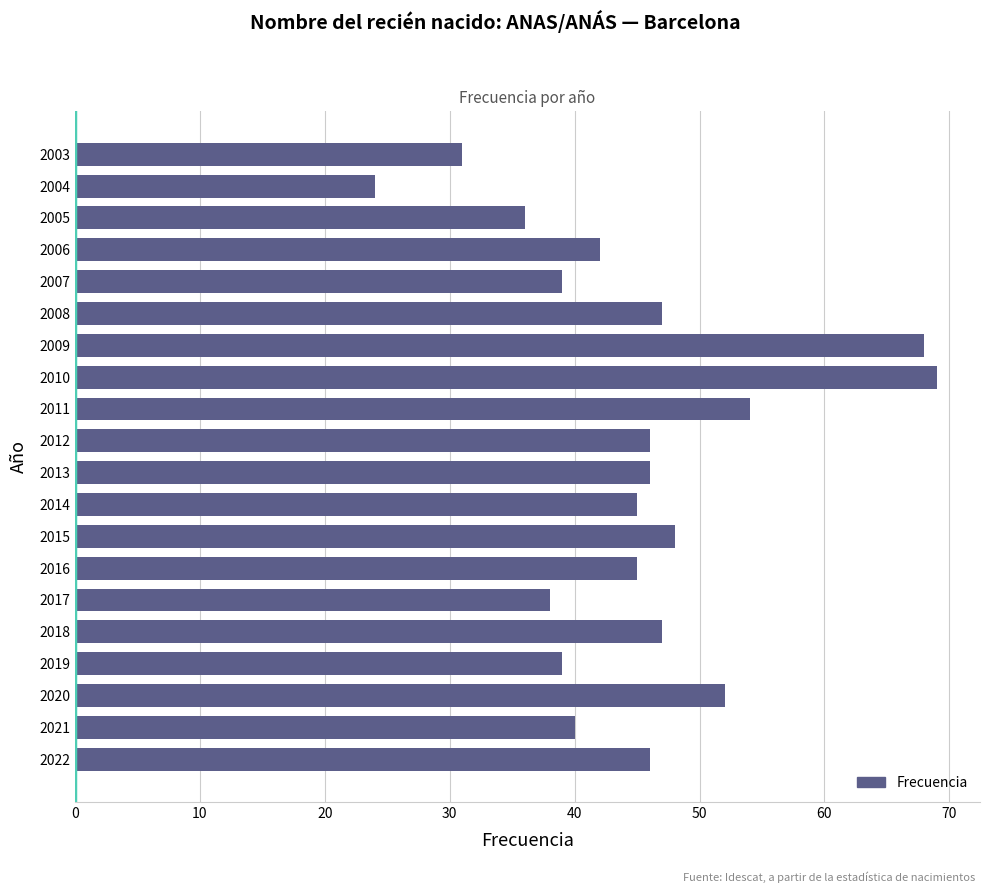

Which has a higher value, 2015 or 2010?

2010